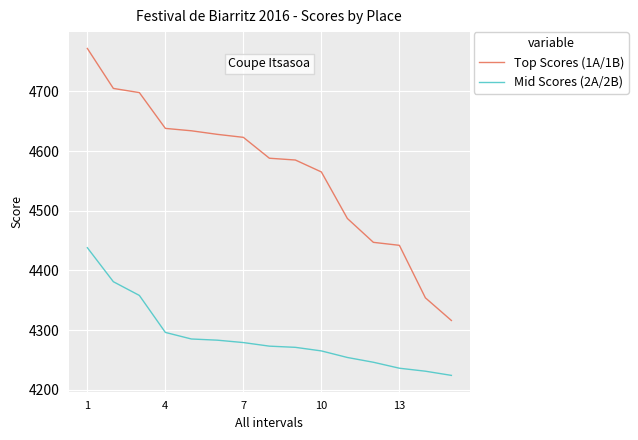

Rank the series by their average value, from highest to lowest.

Top Scores (1A/1B), Mid Scores (2A/2B)